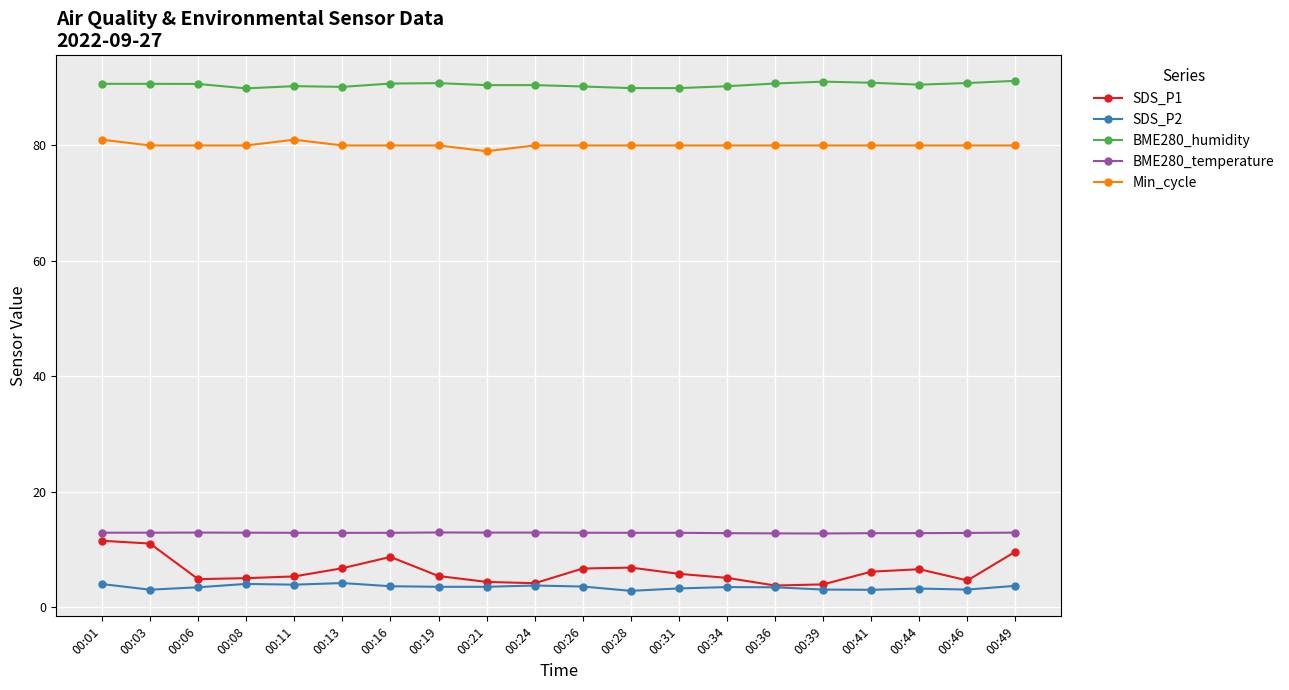

The SDS_P1 series shows 8.8 at 00:11. True or false?

False